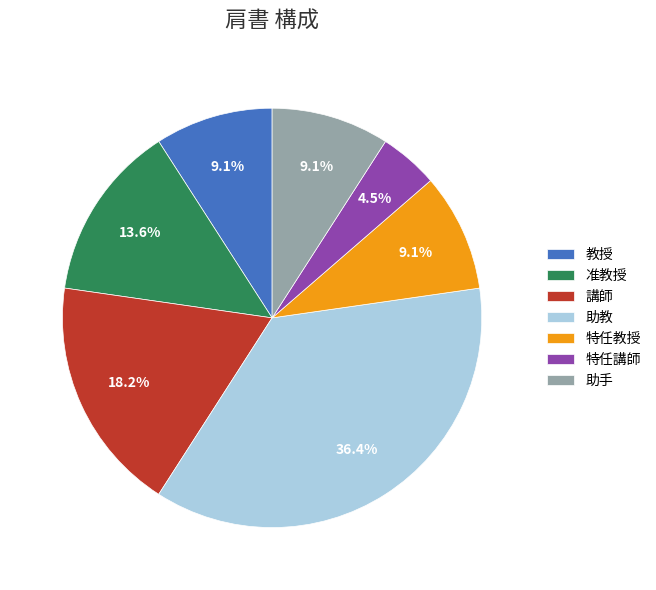

What is the total percentage of 助手 and 特任教授?

18.2%